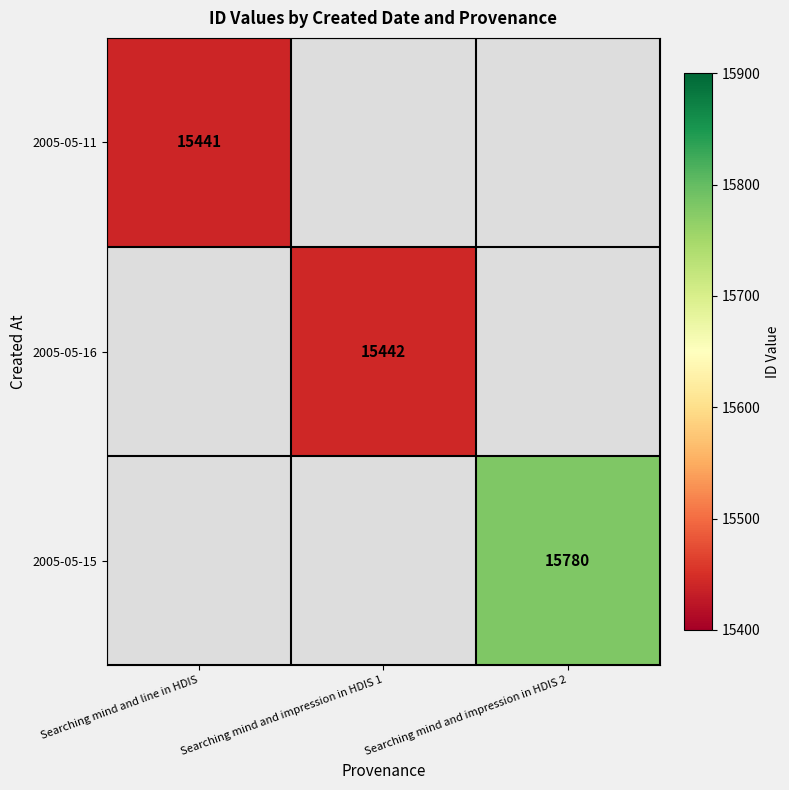

The value of 2005-05-15 at Searching mind and impression in HDIS 2 is 25458. True or false?

False